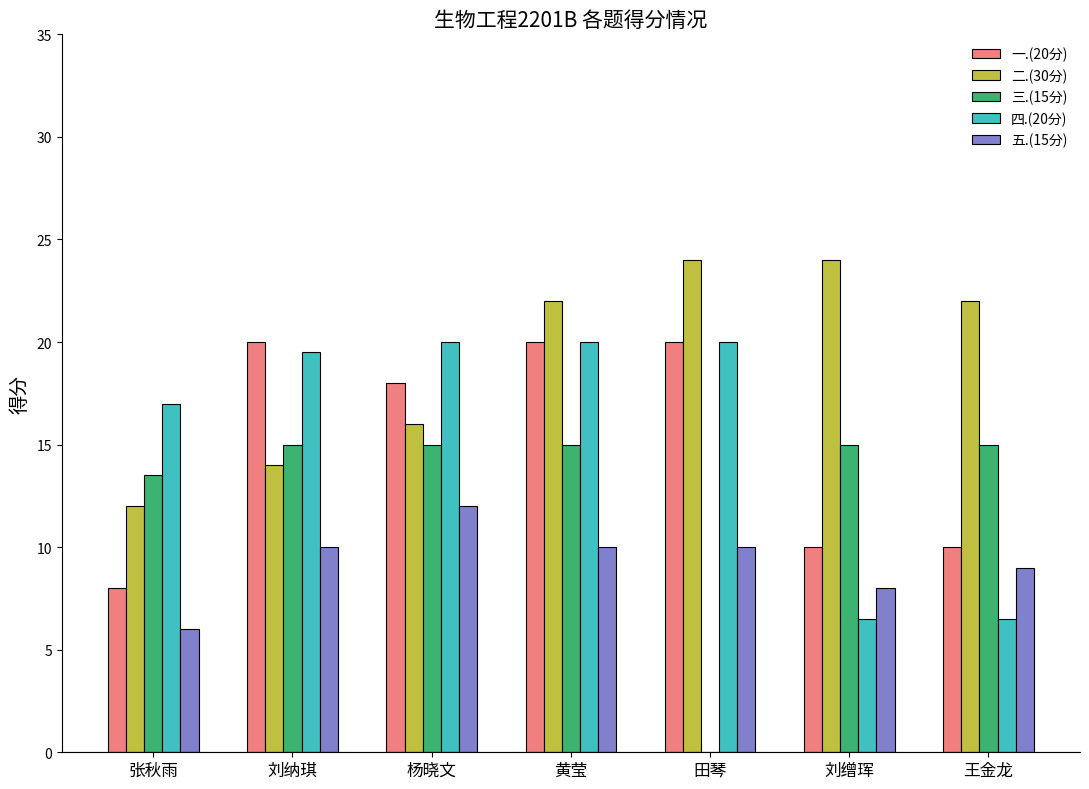

Reading left to right, extract all data points from this chart.

一.(20分): 张秋雨=8.0	刘纳琪=20.0	杨晓文=18.0	黄莹=20.0	田琴=20.0	刘缯珲=10.0	王金龙=10.0
二.(30分): 张秋雨=12.0	刘纳琪=14.0	杨晓文=16.0	黄莹=22.0	田琴=24.0	刘缯珲=24.0	王金龙=22.0
三.(15分): 张秋雨=13.5	刘纳琪=15.0	杨晓文=15.0	黄莹=15.0	田琴=0.0	刘缯珲=15.0	王金龙=15.0
四.(20分): 张秋雨=17.0	刘纳琪=19.5	杨晓文=20.0	黄莹=20.0	田琴=20.0	刘缯珲=6.5	王金龙=6.5
五.(15分): 张秋雨=6.0	刘纳琪=10.0	杨晓文=12.0	黄莹=10.0	田琴=10.0	刘缯珲=8.0	王金龙=9.0